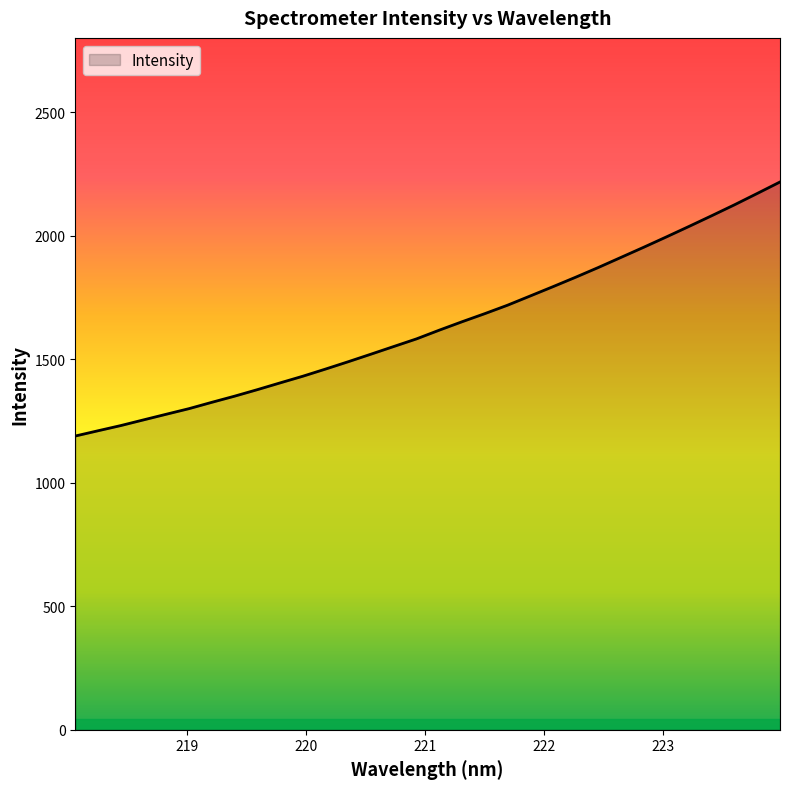

What is the maximum value shown in the chart?

2216.9